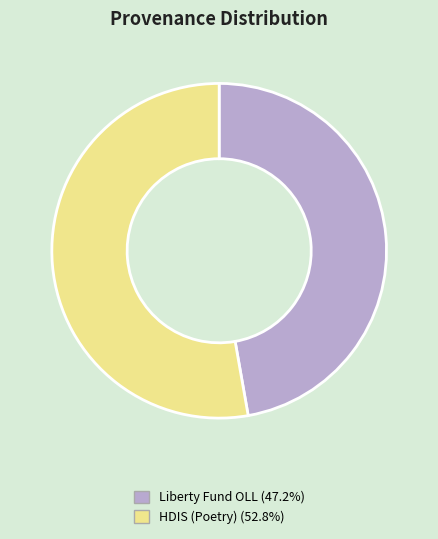

Is HDIS (Poetry) (52.8%) the majority of the pie?

Yes